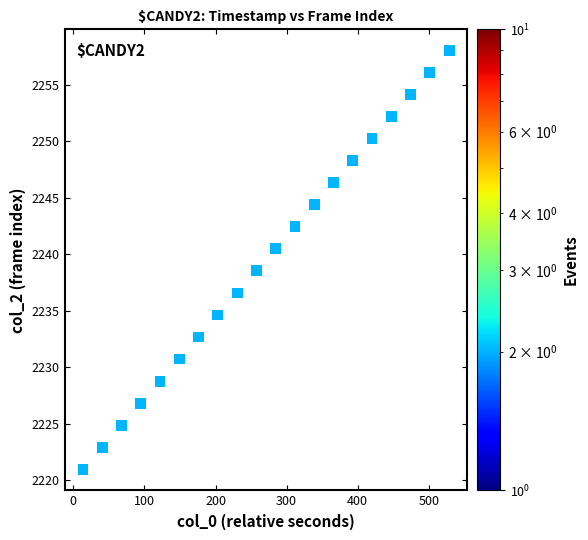

What is the range of X values (max minus min)?

515.0